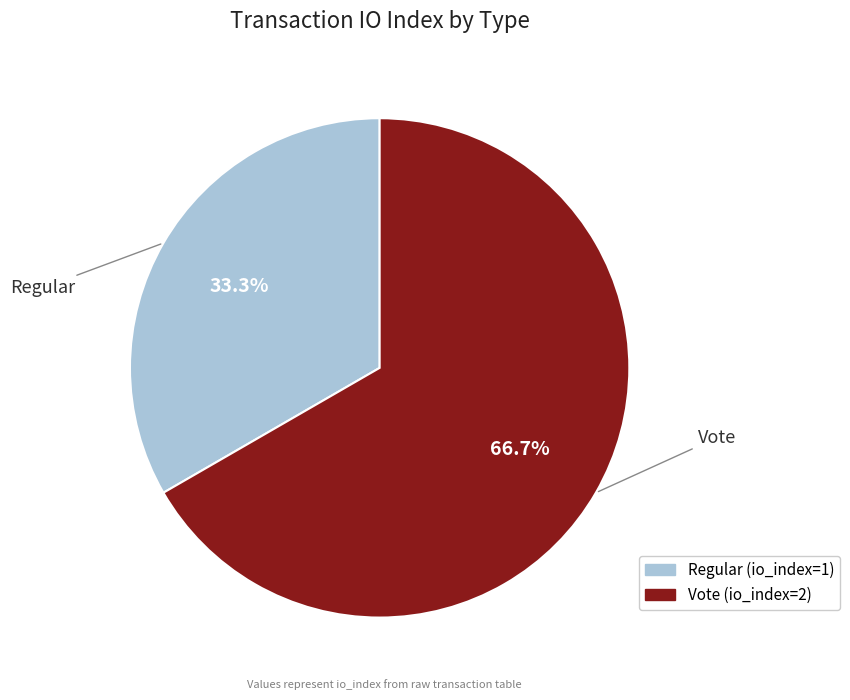

What percentage is the Vote slice, to the nearest percent?

67%